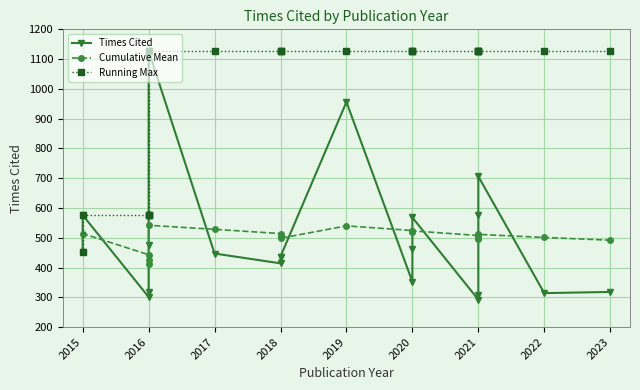

What is the average value of the Times Cited series?

491.8